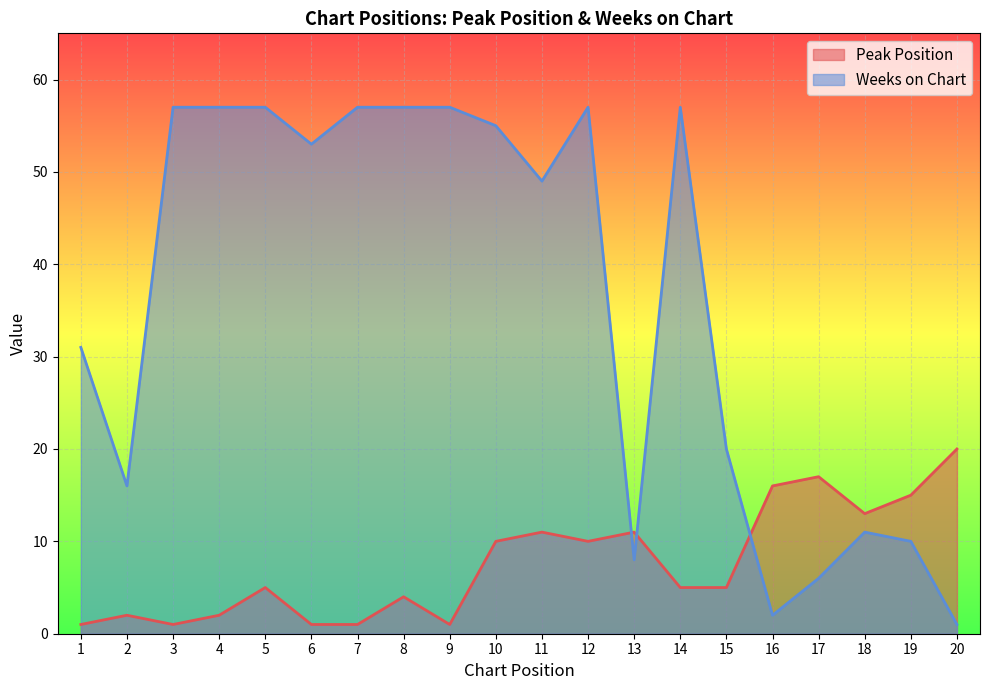

What is the average value of the Weeks on Chart series?

36